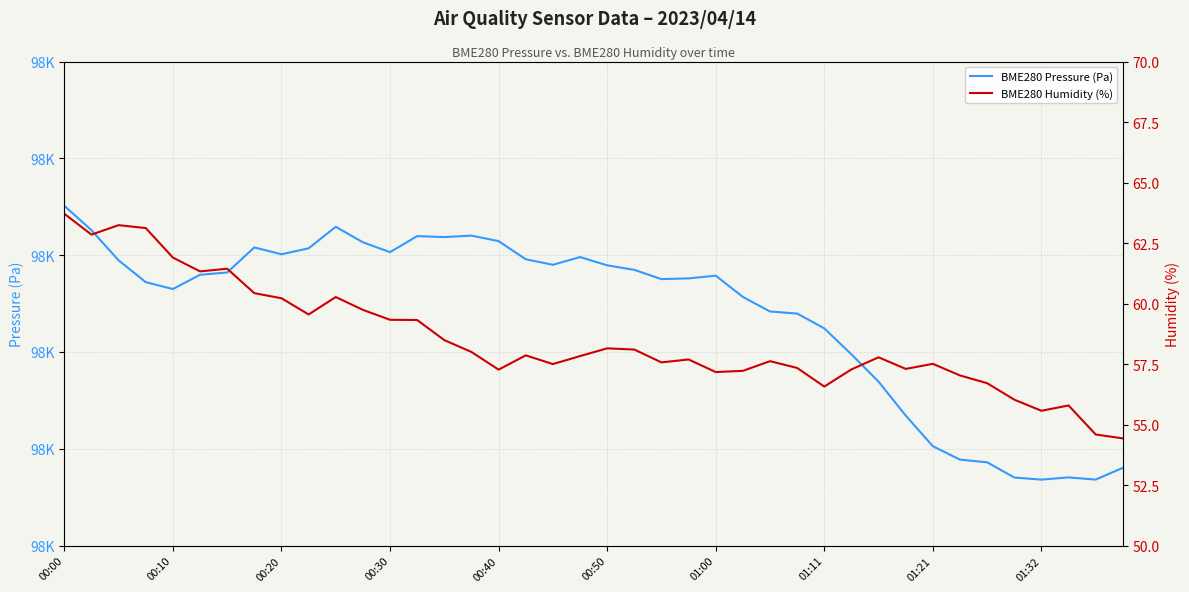

The value of BME280 Pressure (Pa) at 26 is 45087.4. True or false?

False